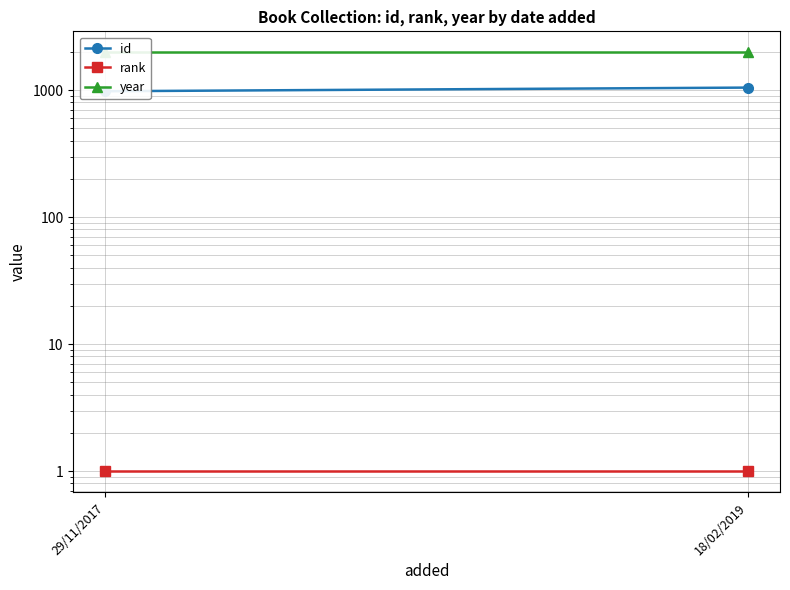

How many lines are shown in the chart?

3